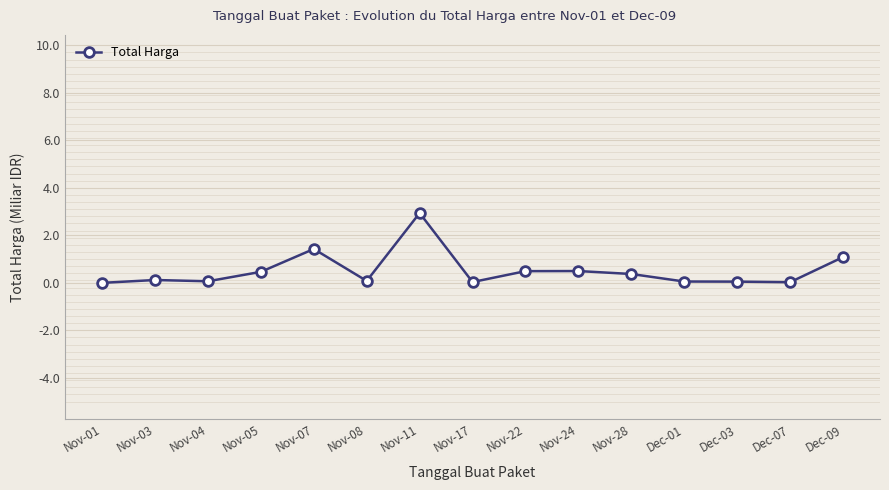

True or false: the data has more than 0 interior local peaks.

True